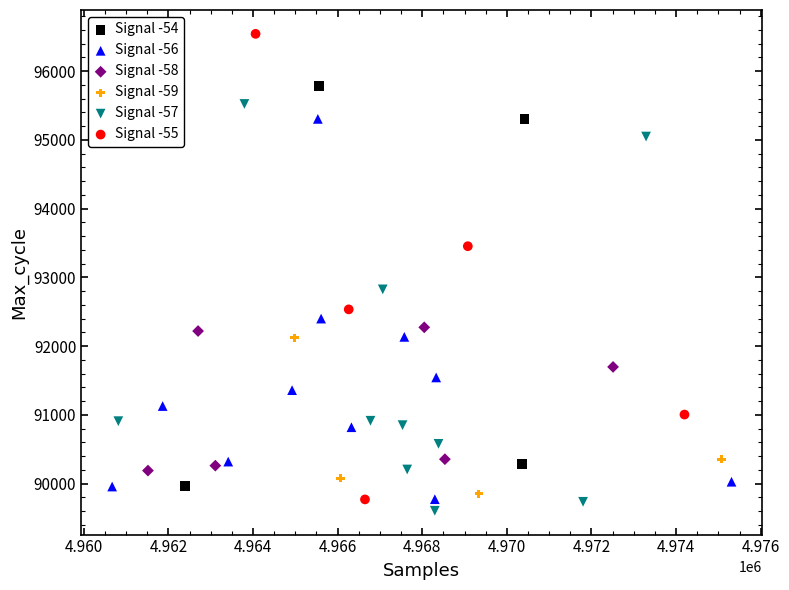

Which series contains the highest Y value?

Signal -55